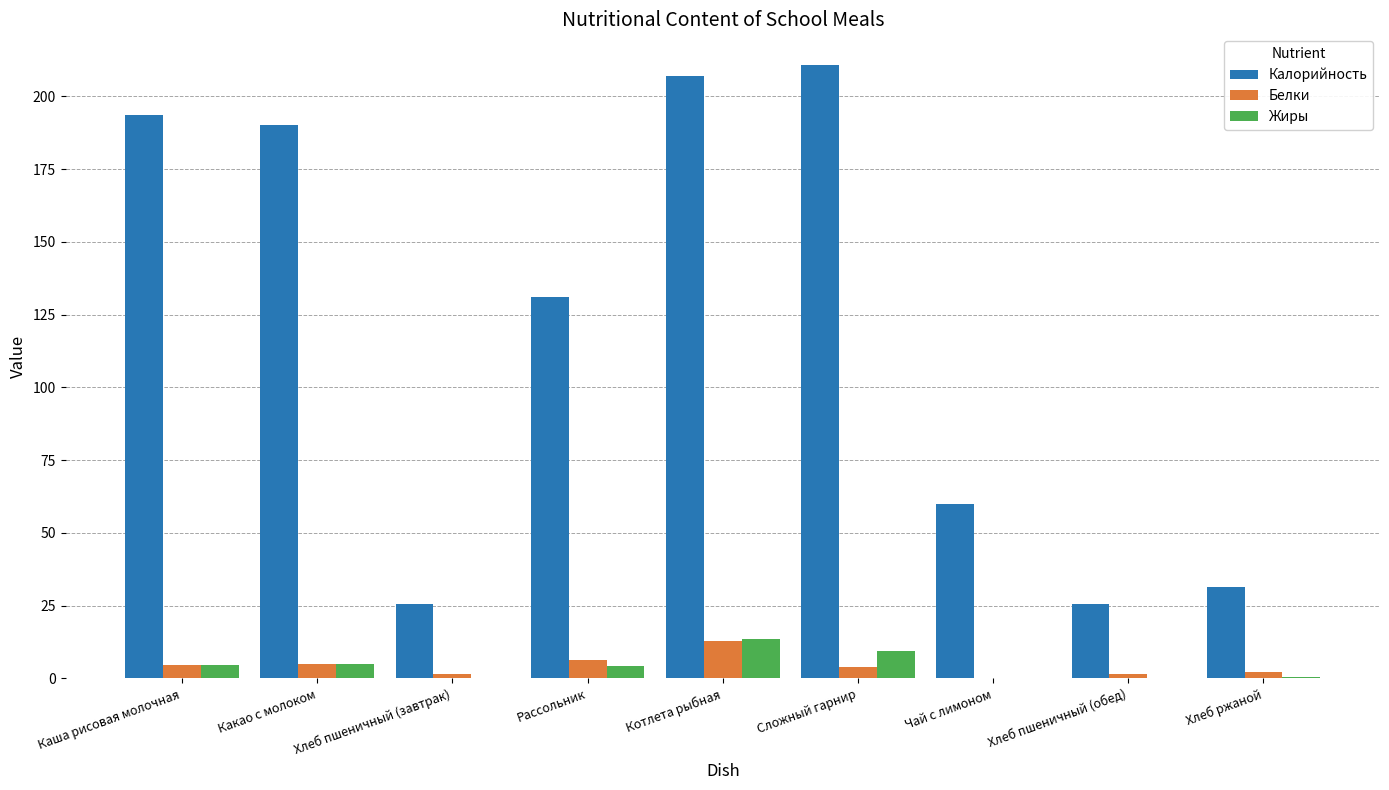

True or false: Калорийность has a value of 131.0 at Рассольник.

True